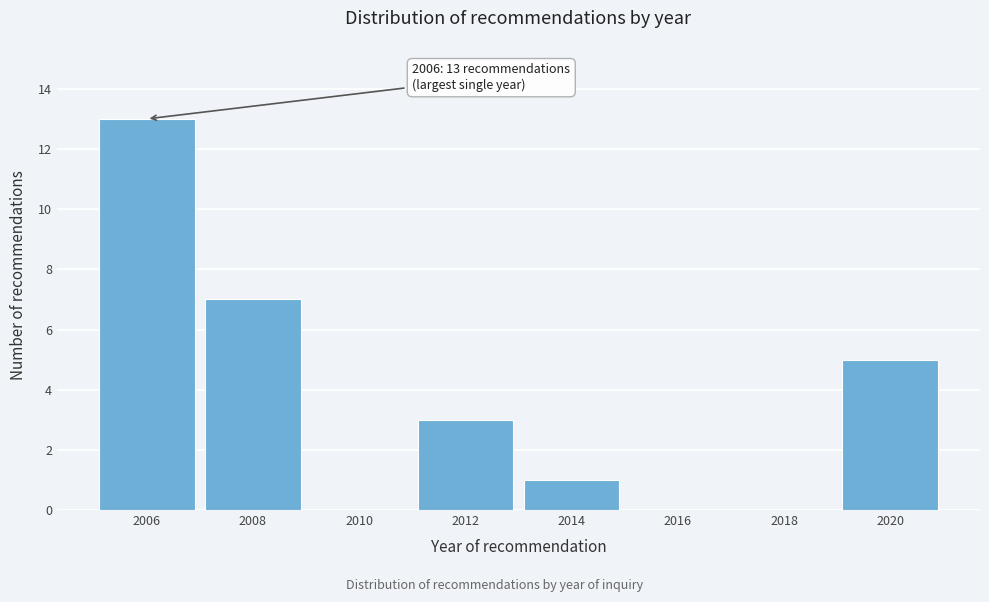

Reading right to left, transcribe all the data shown in this chart.

2020=5	2018=0	2016=0	2014=1	2012=3	2010=0	2008=7	2006=13